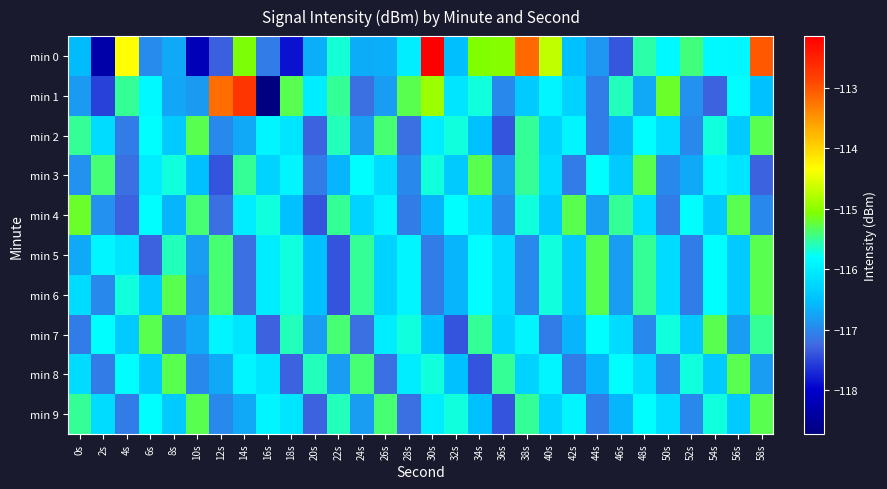

List the series in order of their peak value, highest first.

min 0, min 1, min 4, min 2, min 3, min 5, min 6, min 7, min 8, min 9